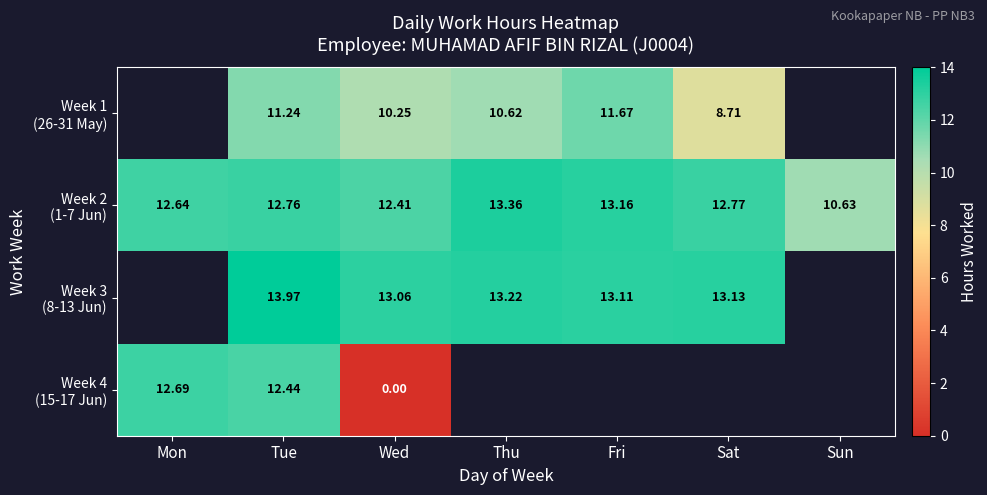

Which series changed the most between Mon and Sun?

Week 2 (1-7 Jun)